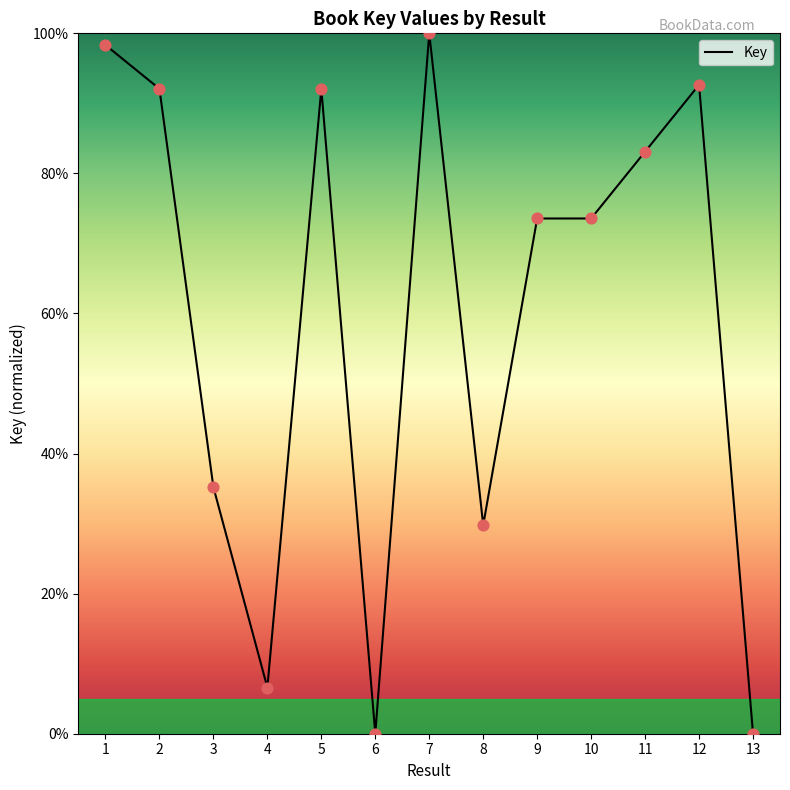

What is the ratio of the value at 2 to the value at 3?

2.6